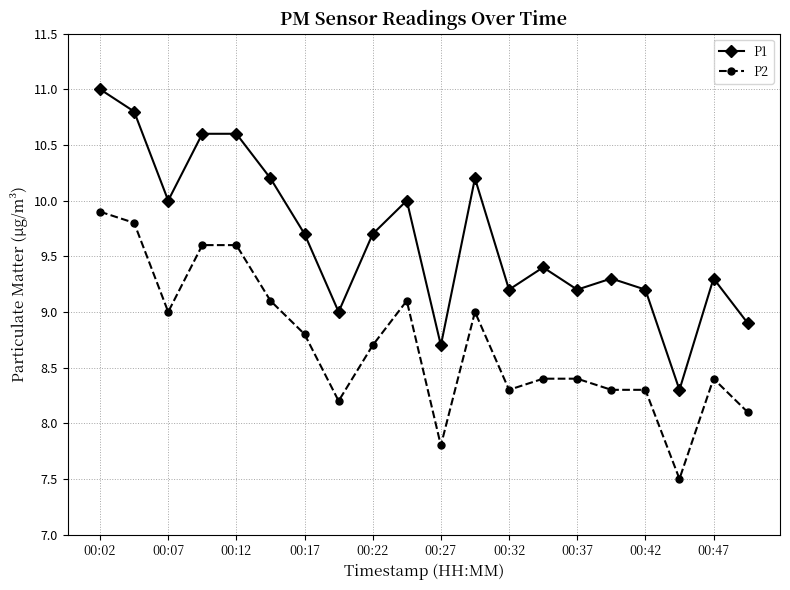

Rank the series by their maximum value, from highest to lowest.

P1, P2